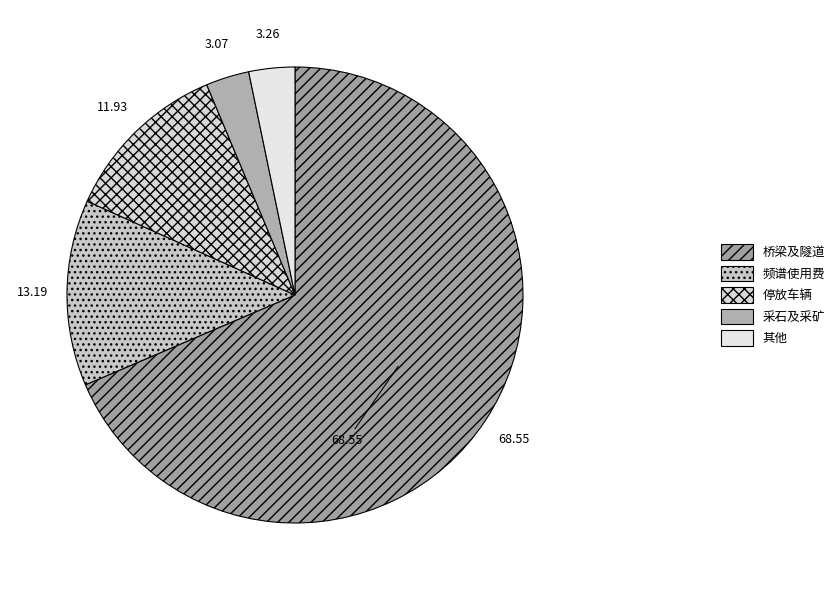

Is it true that 桥梁及隧道 is 54% of the pie?

False